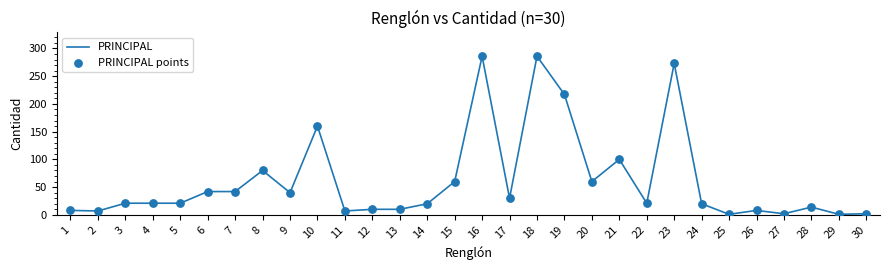

What is the change in value from 7 to 8?

+38